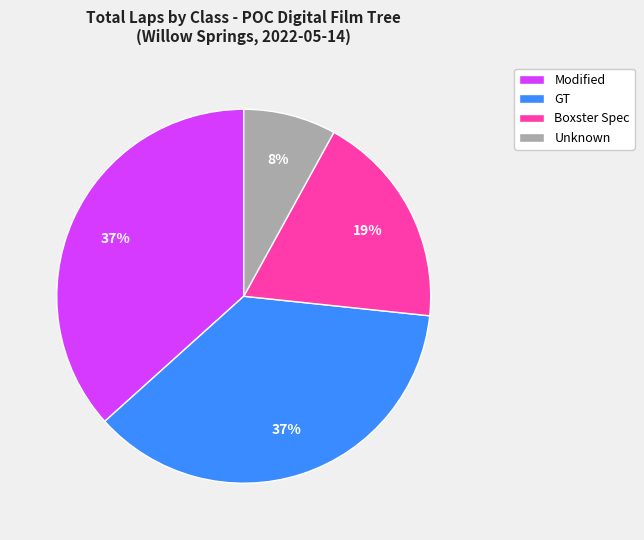

Is there a majority slice in this chart?

No